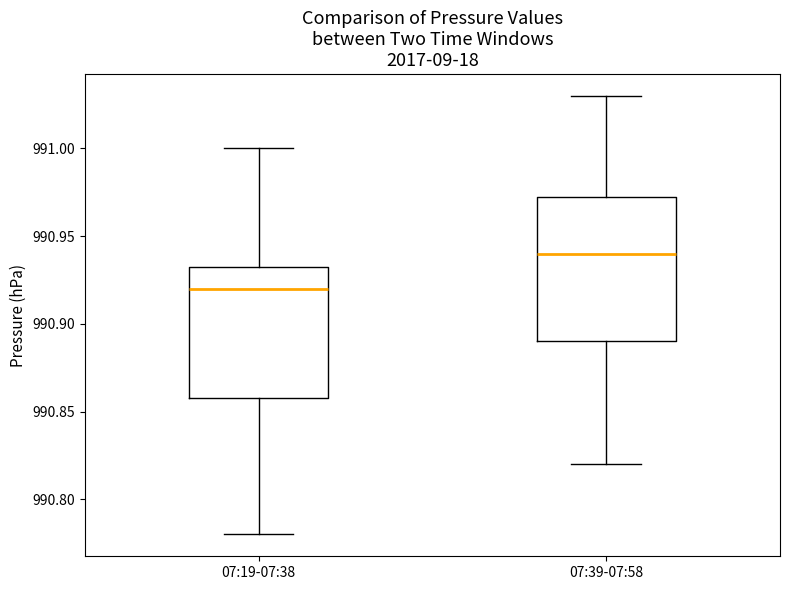

Reading left to right, read every box against the y-axis: the position of its median line, the range the box covers, and the ends of its whiskers. The values are not printed on the chart, so give them approximately, as read against the axis.

07:19-07:38: median 990.920, box 990.860 to 990.935, whiskers 990.780 to 991.000
07:39-07:58: median 990.940, box 990.890 to 990.975, whiskers 990.820 to 991.030